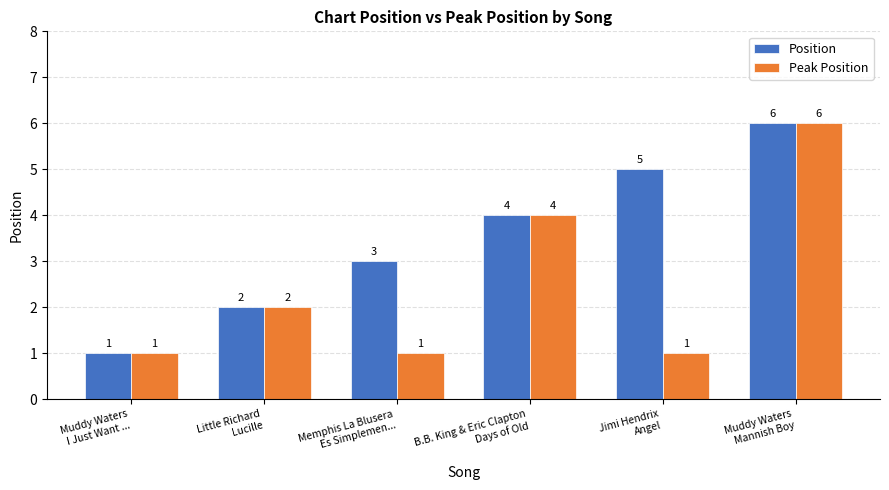

How many bars are there in total?

12